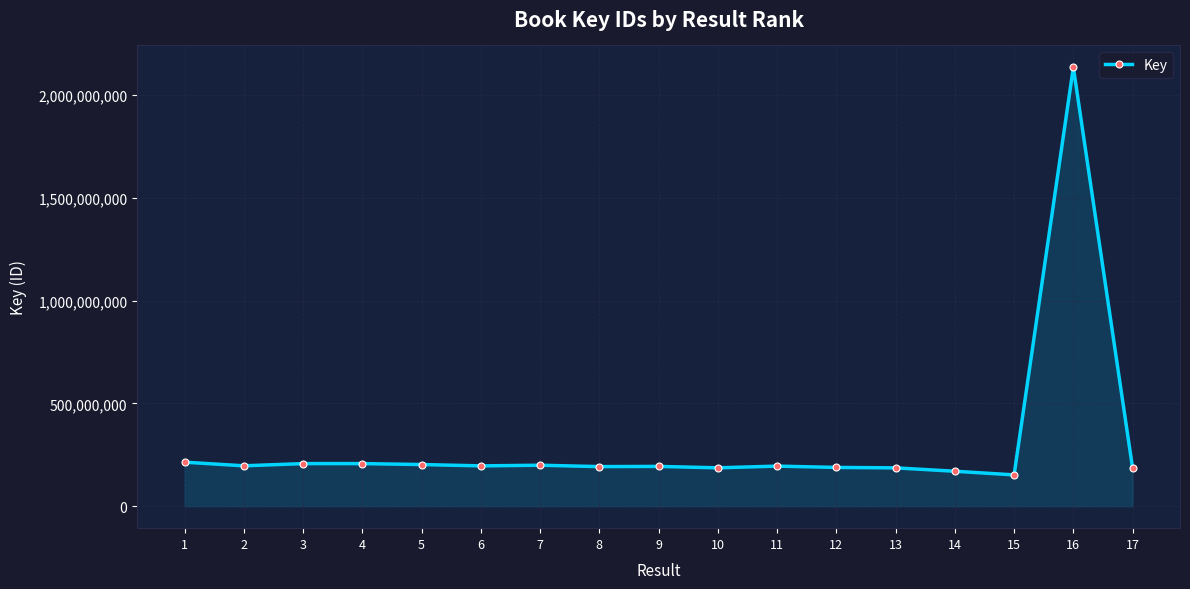

What is the smallest value displayed?

152358730